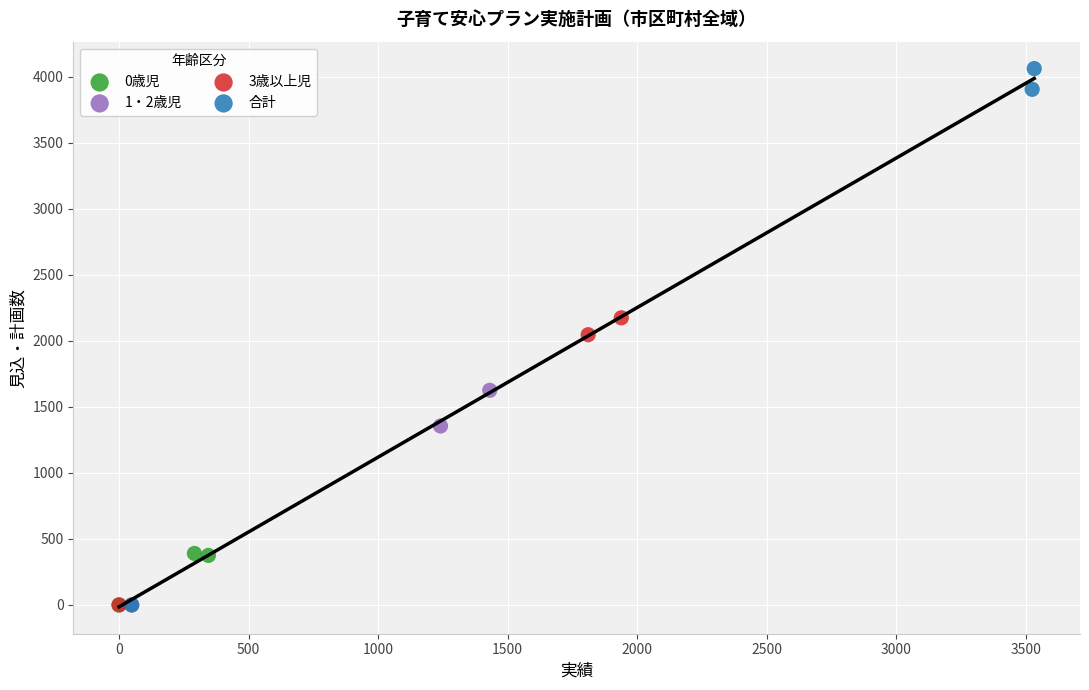

Which series has the largest Y range (max minus min)?

合計